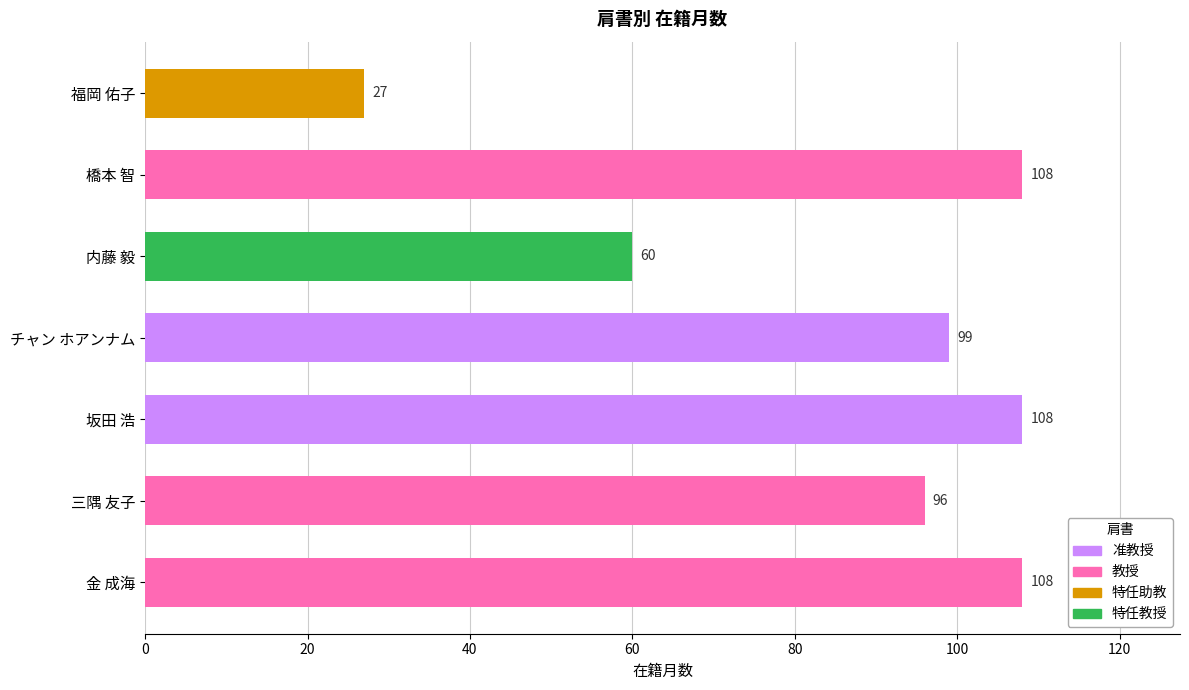

Which category has the lowest value across all series?

福岡 佑子